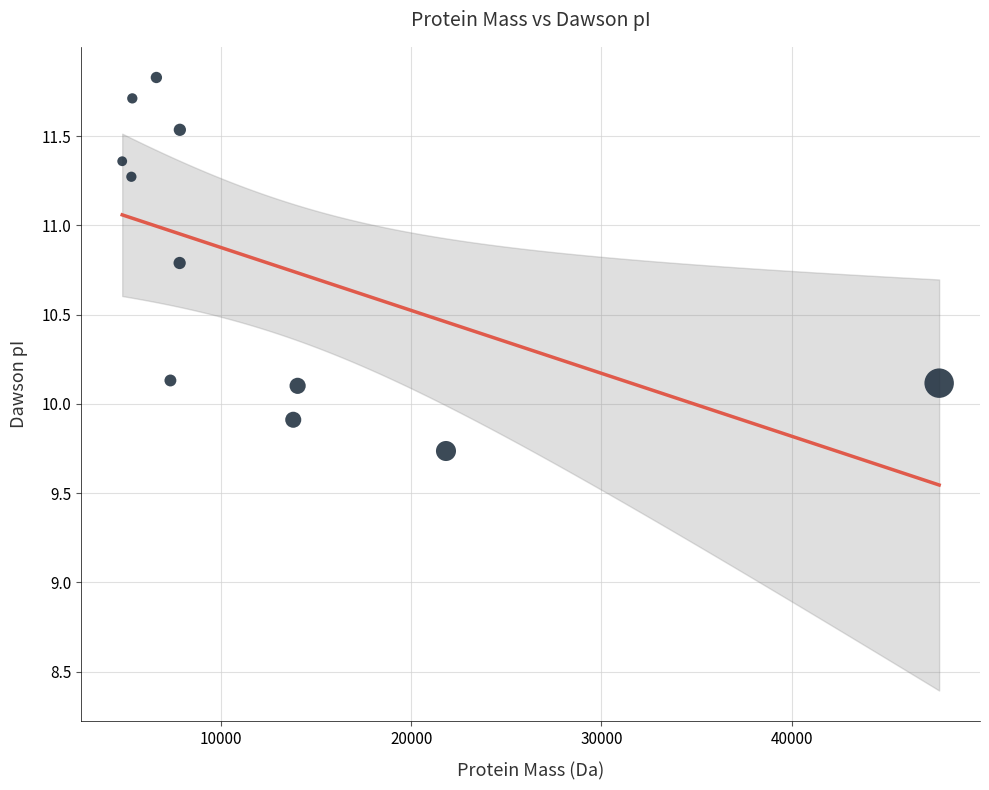

What is the average X value?

12944.9